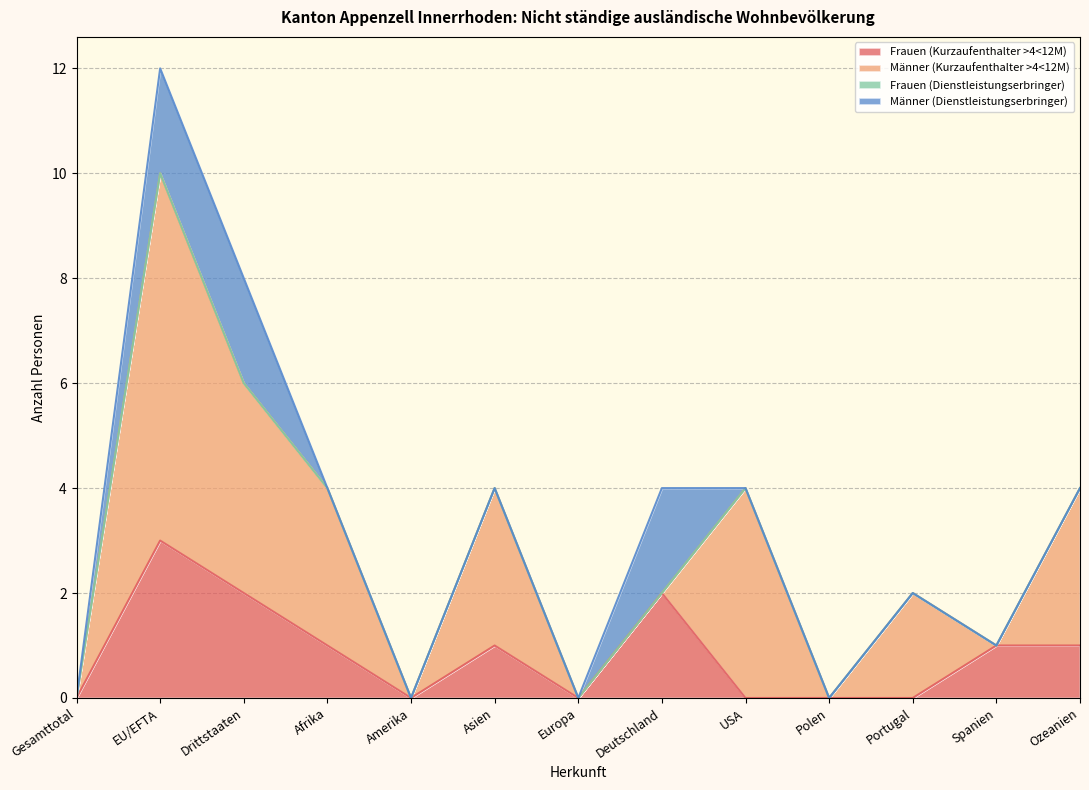

Between which two adjacent categories do Männer (Kurzaufenthalter >4<12M) and Frauen (Kurzaufenthalter >4<12M) first intersect?

Deutschland and USA